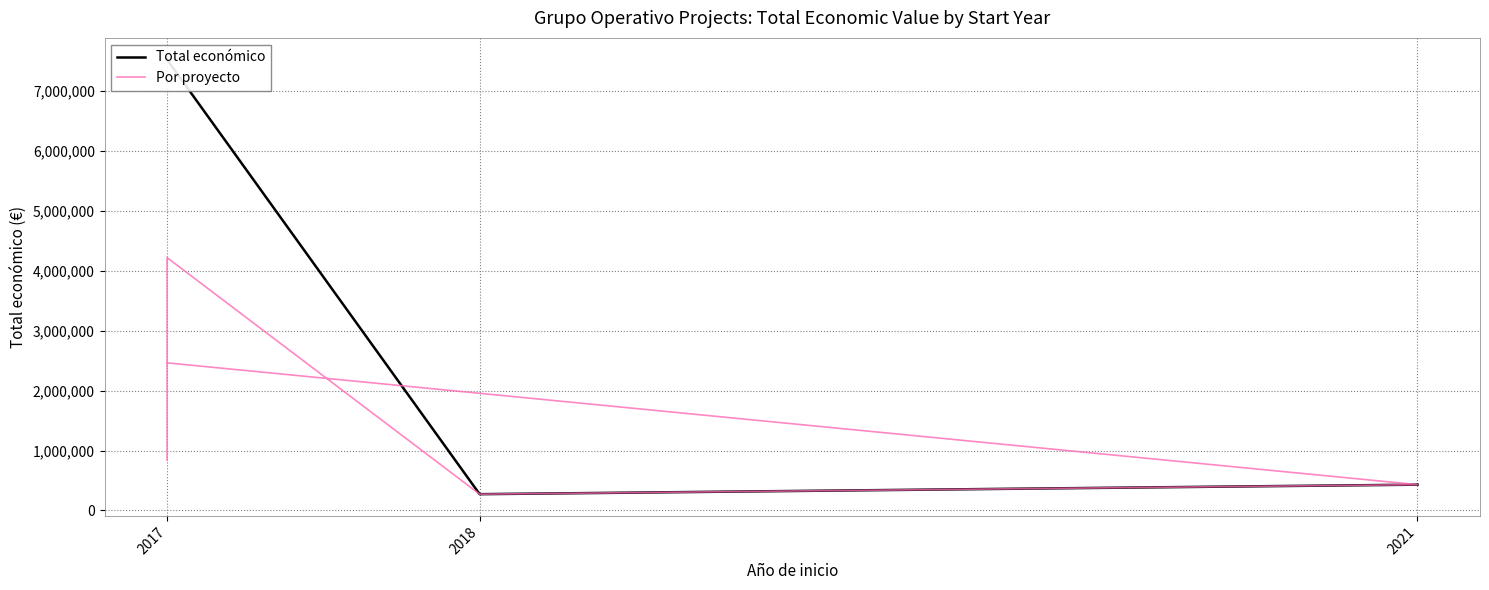

Where is the data nearest to the value 2246988?

2017